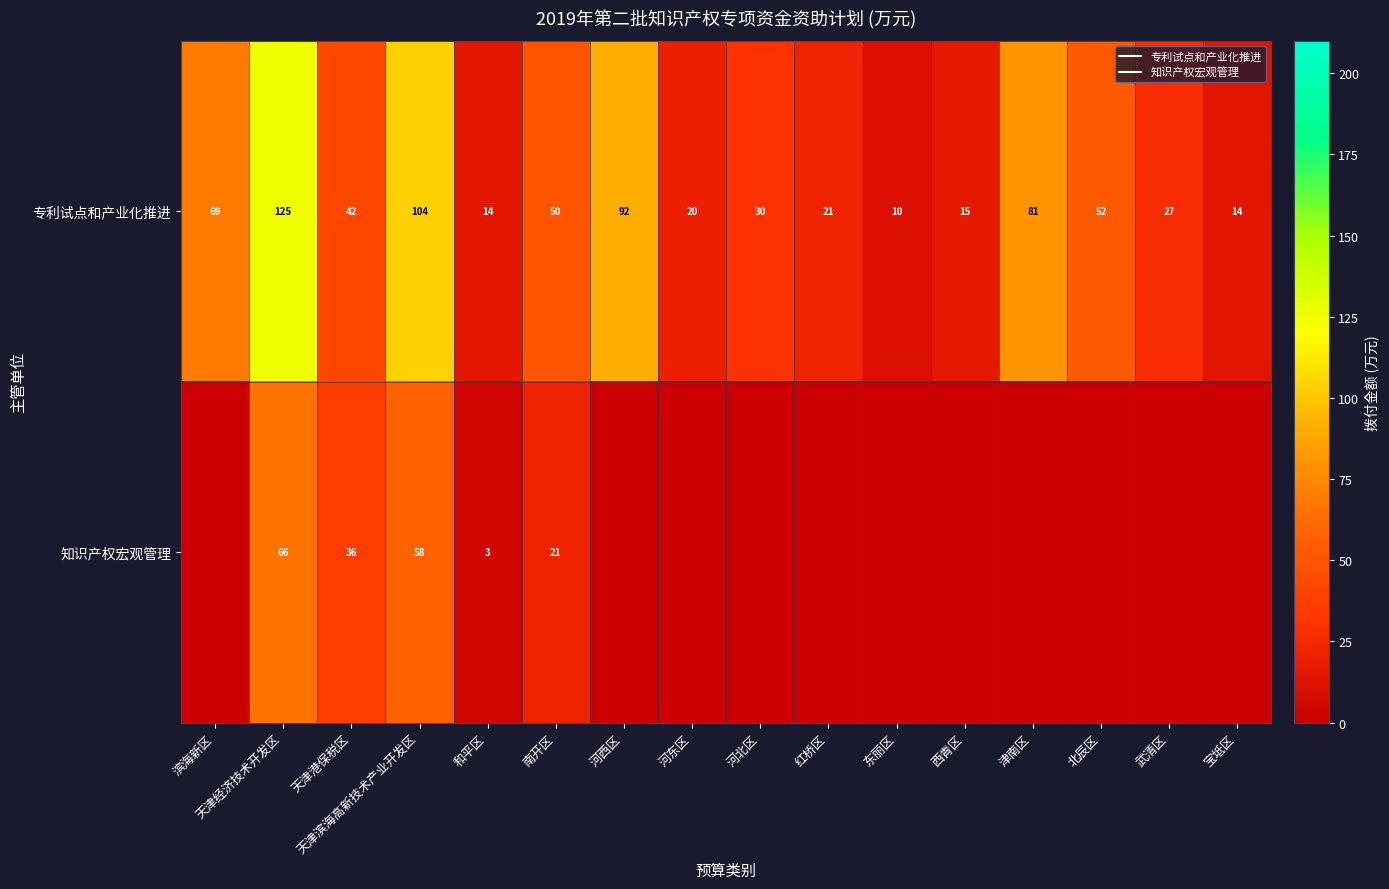

How many categories are shown in the chart?

16